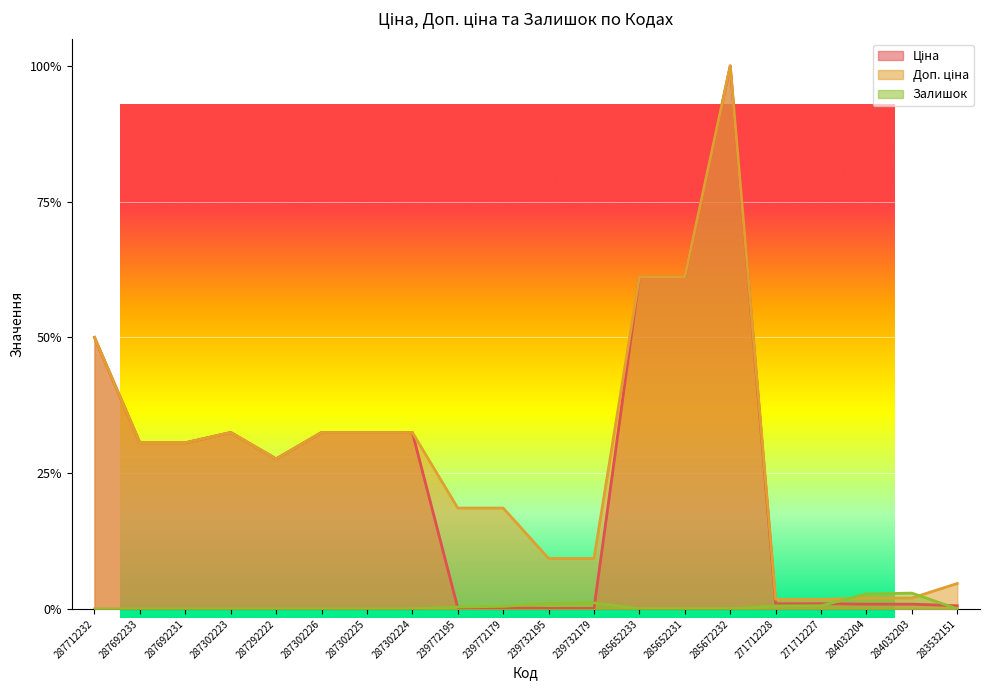

At how many categories does at least one series exceed 0?

20